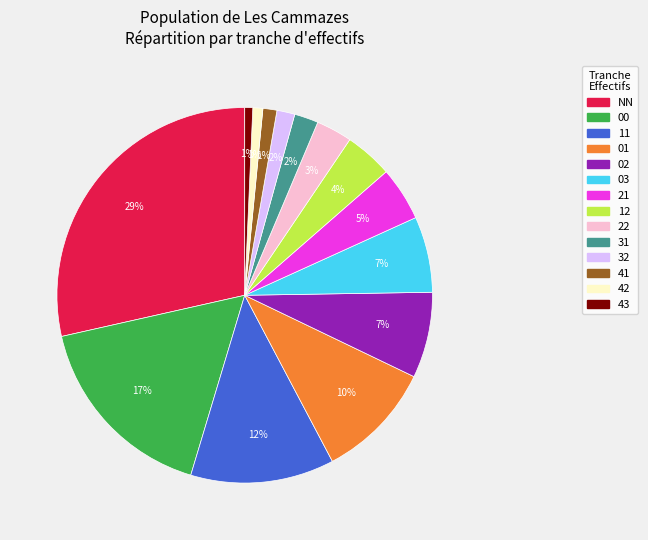

Is it true that 11 is 12% of the pie?

True